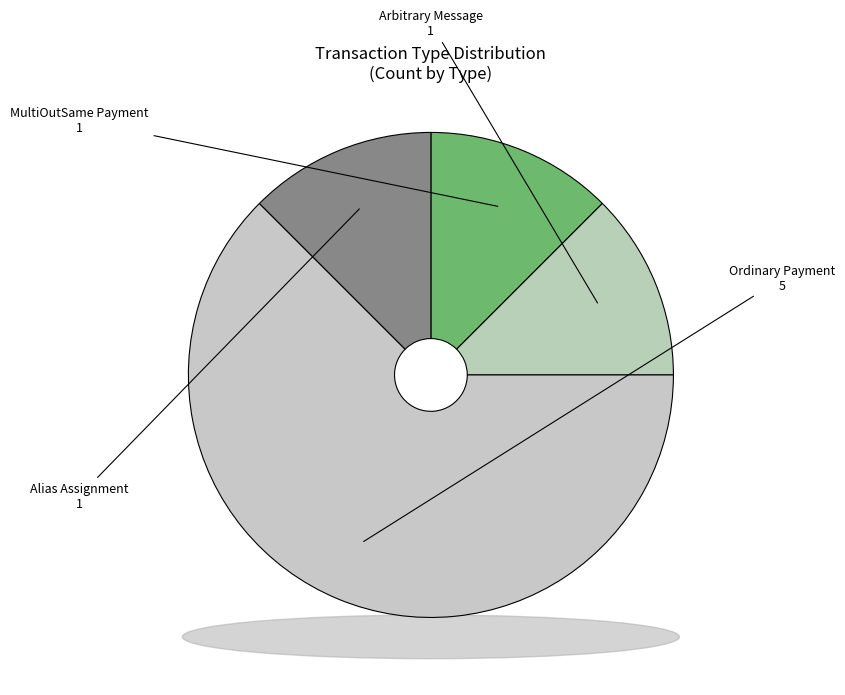

To the nearest percent, what percentage of the pie is Ordinary Payment?

62%